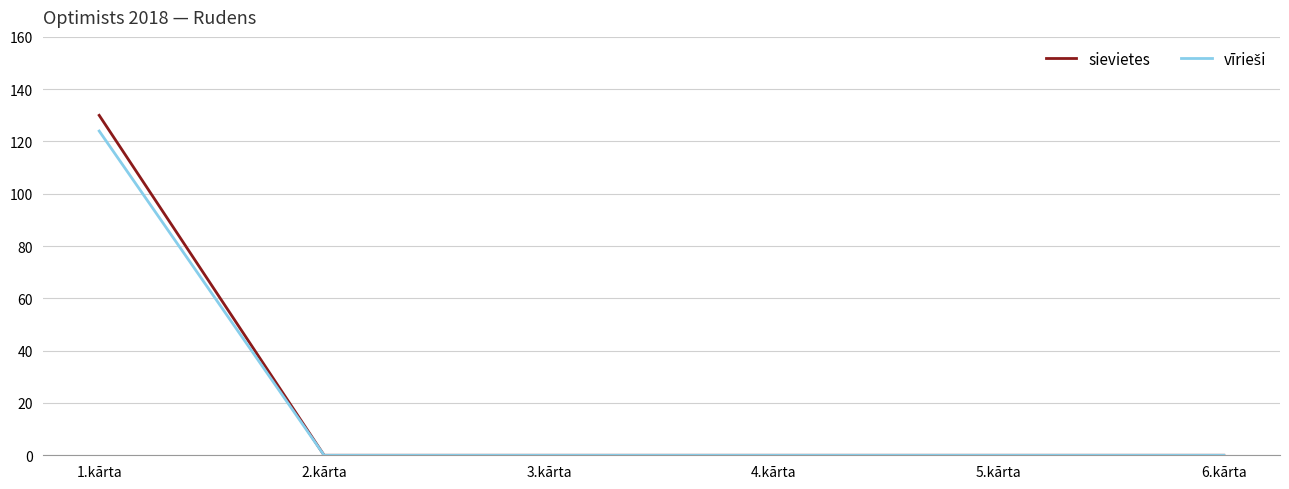

At which category is the sum across all series the highest?

1.kārta